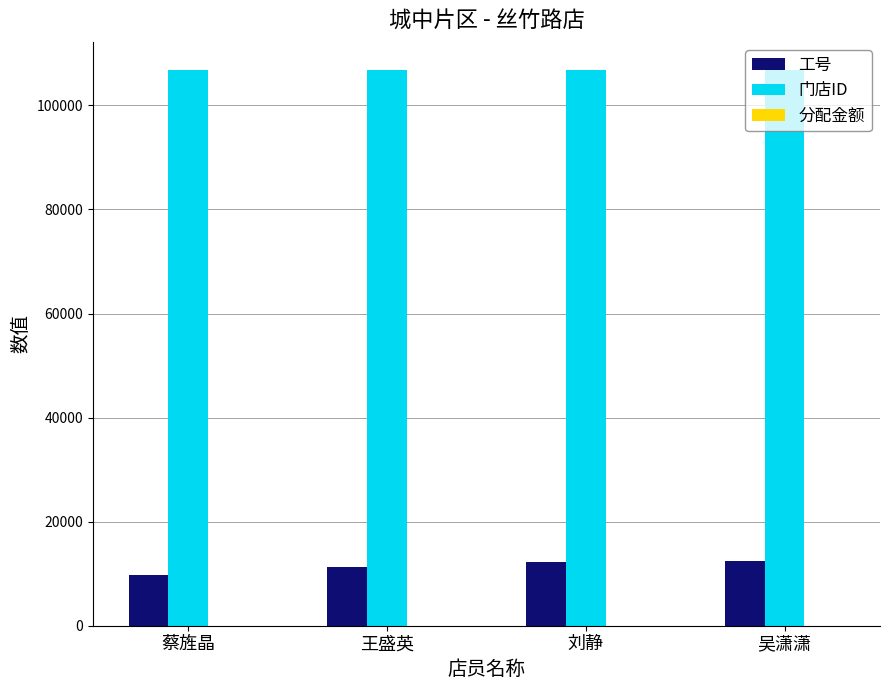

How many categories are shown in the chart?

4